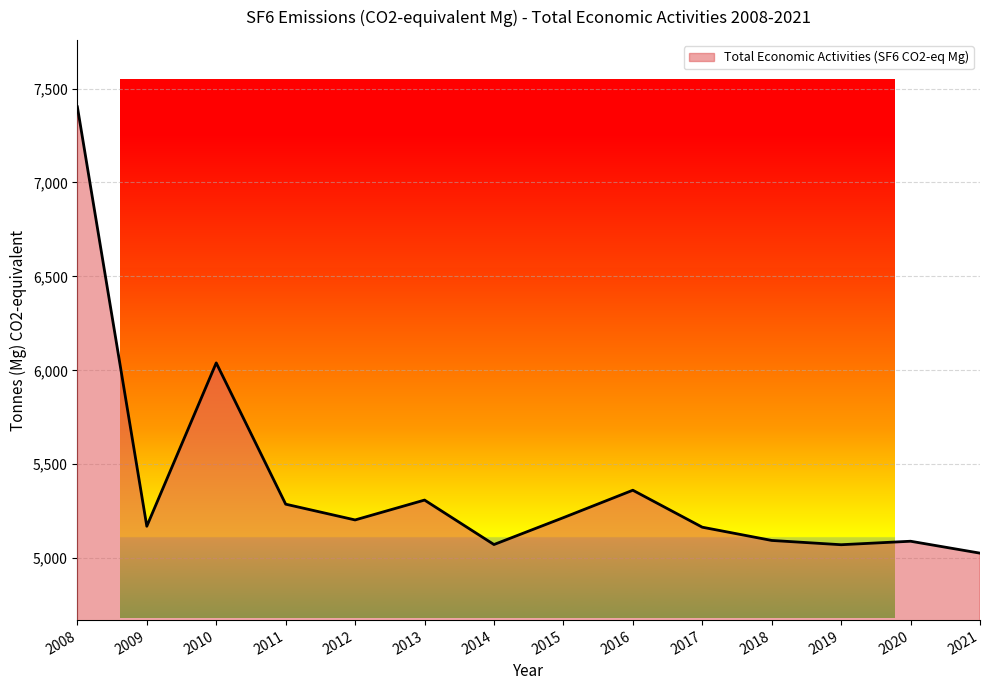

What is the maximum value shown in the chart?

7402.5